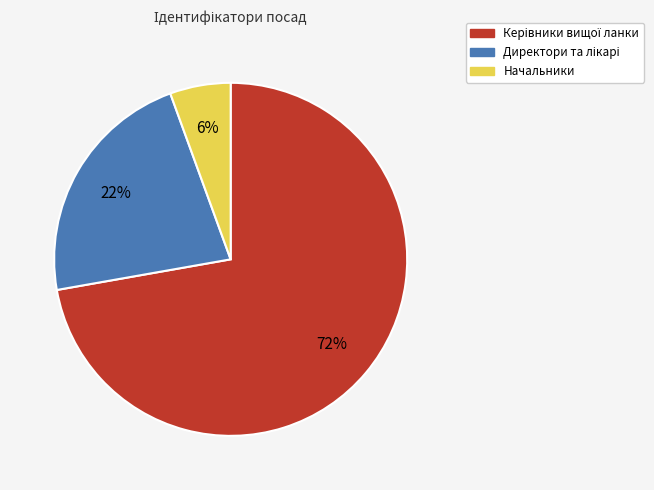

Does any single category account for the majority?

Yes